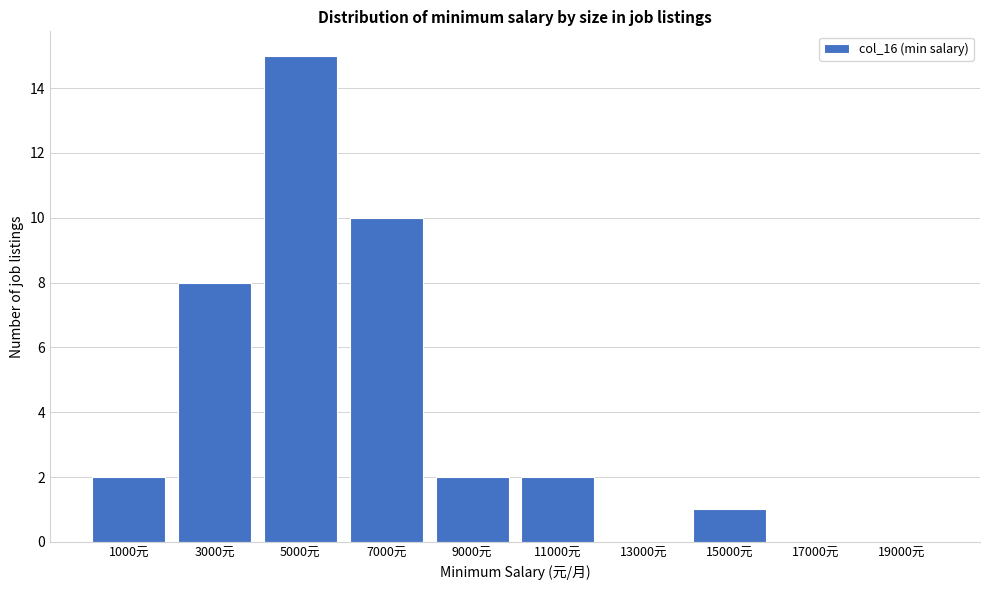

Reading right to left, what are all the values shown in this chart?

19000元=0	17000元=0	15000元=1	13000元=0	11000元=2	9000元=2	7000元=10	5000元=15	3000元=8	1000元=2